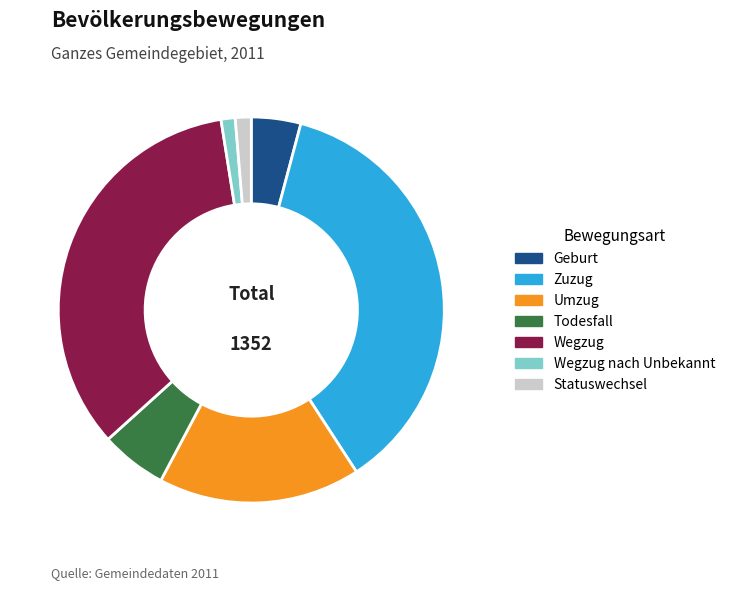

How many segments does this pie chart have?

7